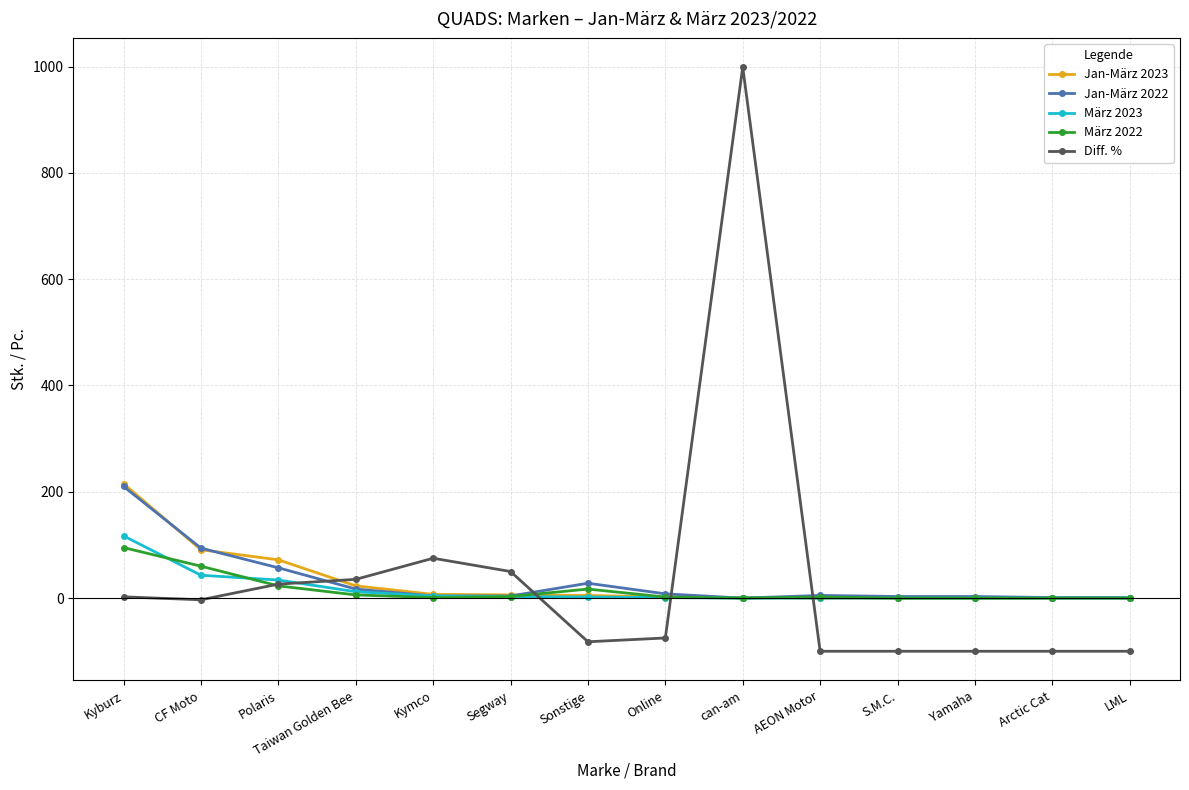

At which label is Jan-März 2023 closest to 107?

CF Moto